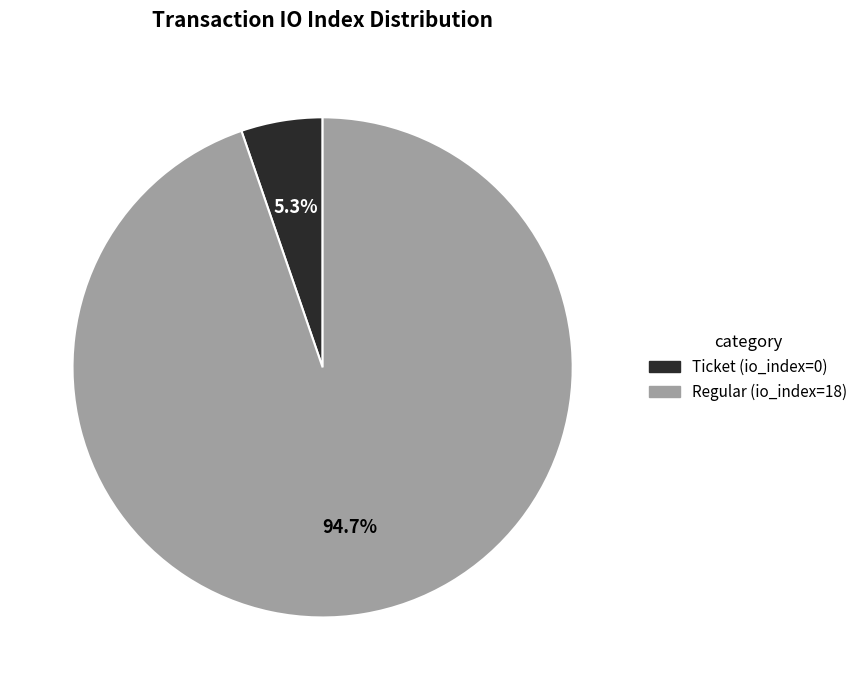

Between Regular (io_index=18) and Ticket (io_index=0), which is larger?

Regular (io_index=18)